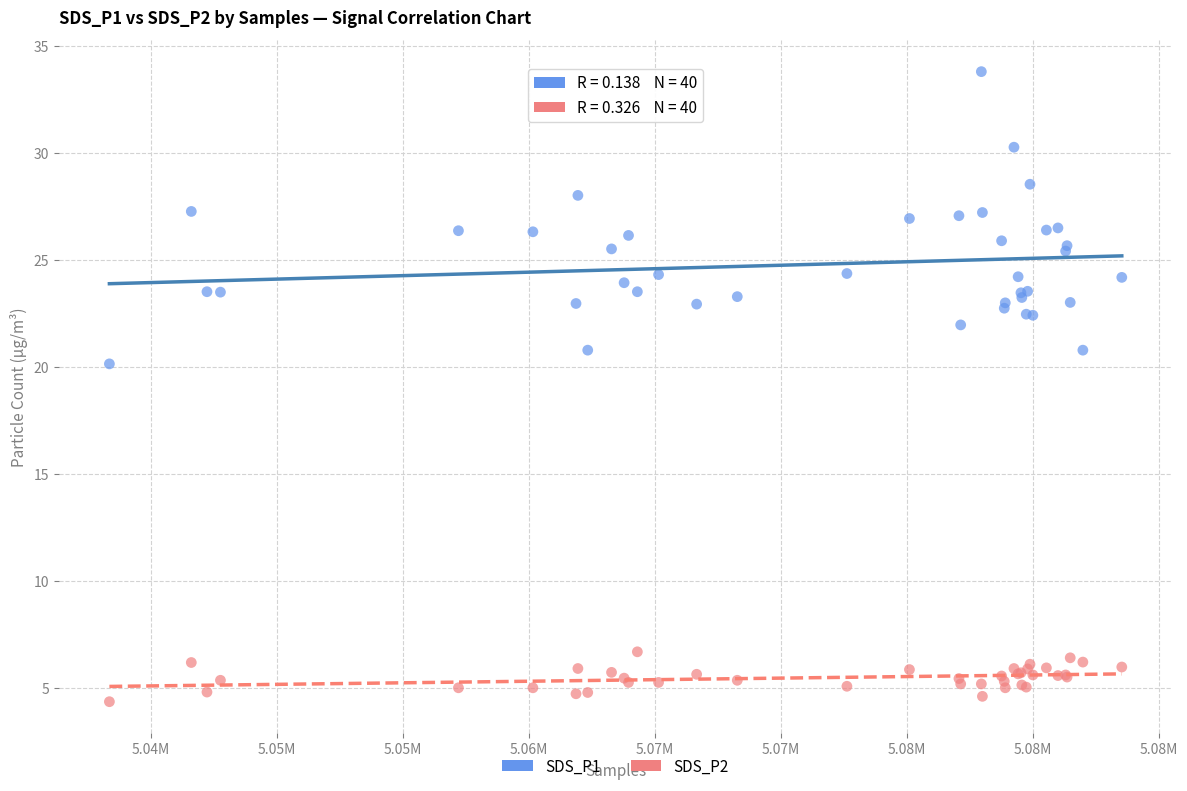

Which series contains the highest Y value?

SDS_P1